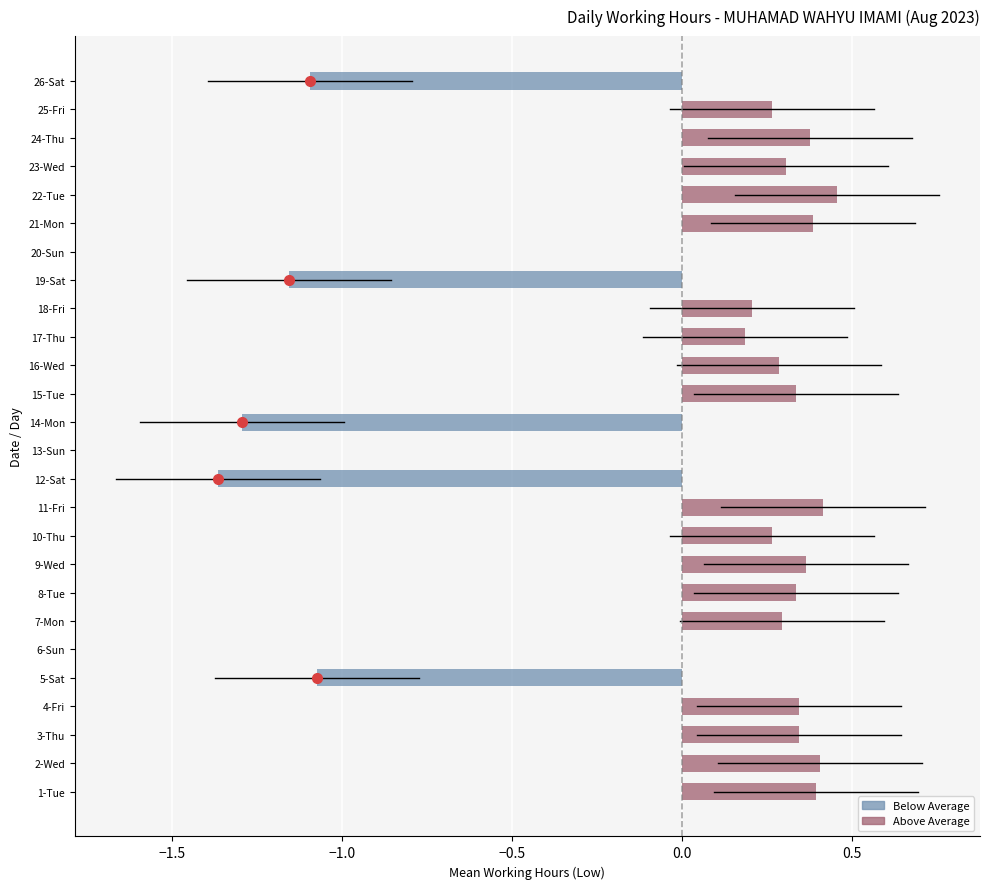

Between 19-Sat and 8-Tue, which is larger?

8-Tue